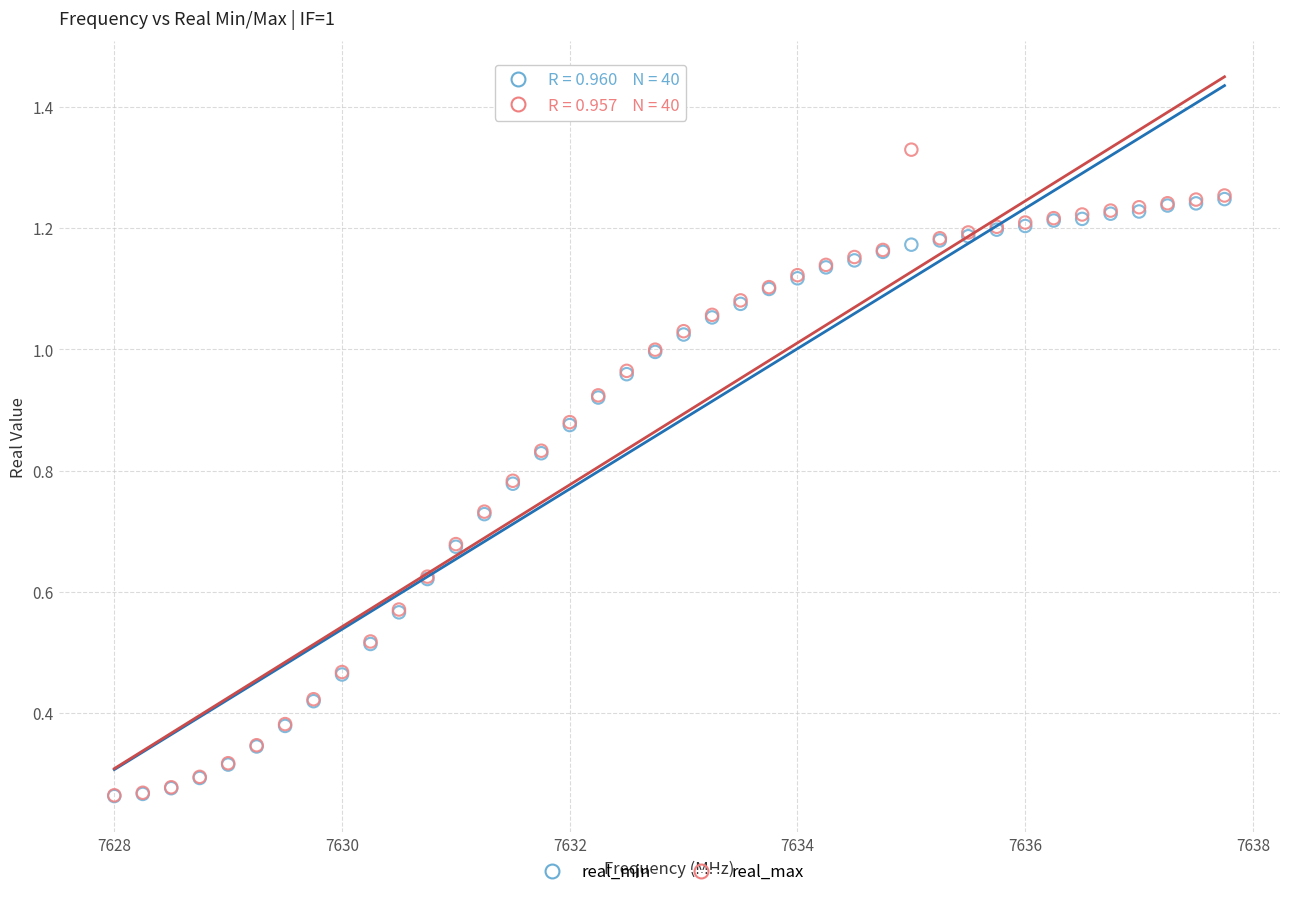

Which series reaches the maximum Y coordinate?

real_max